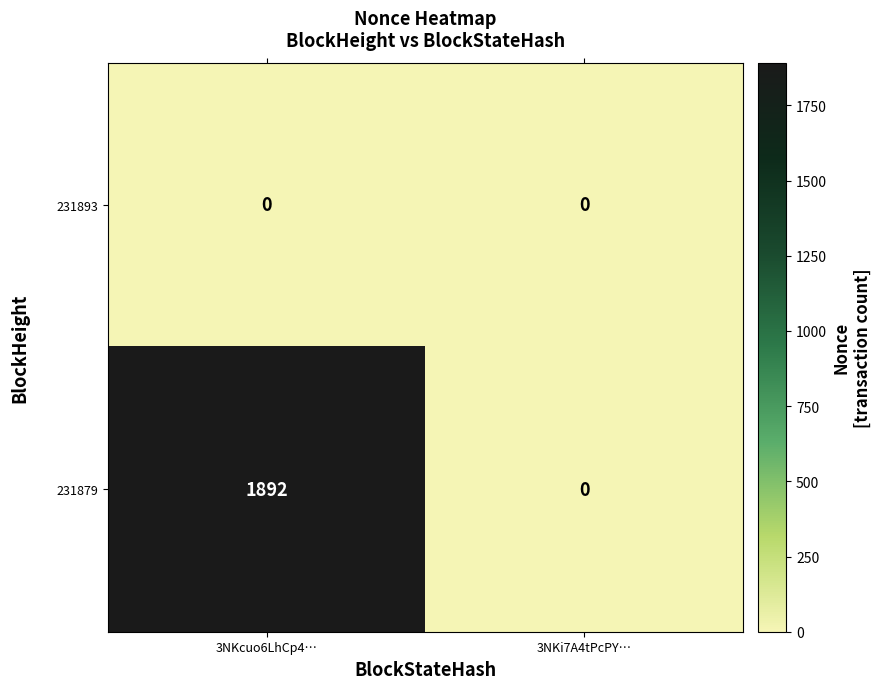

At which label does 231879 reach its minimum?

3NKi7A4tPcPY…